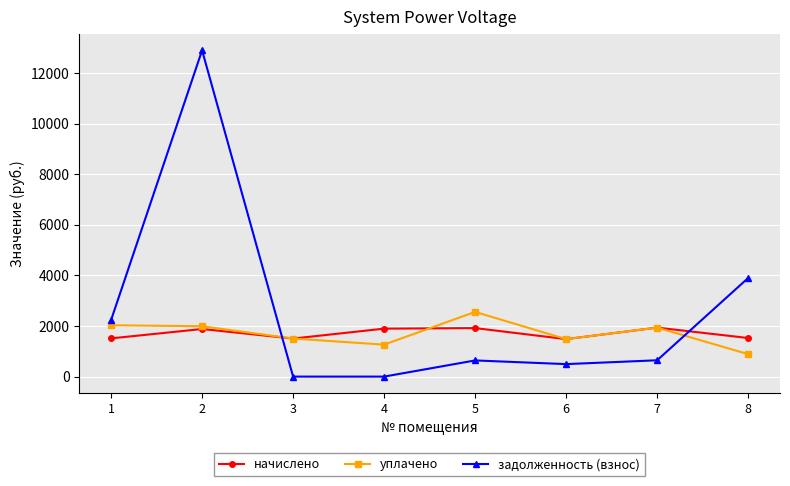

The value of начислено at 8 is 1019.4. True or false?

False